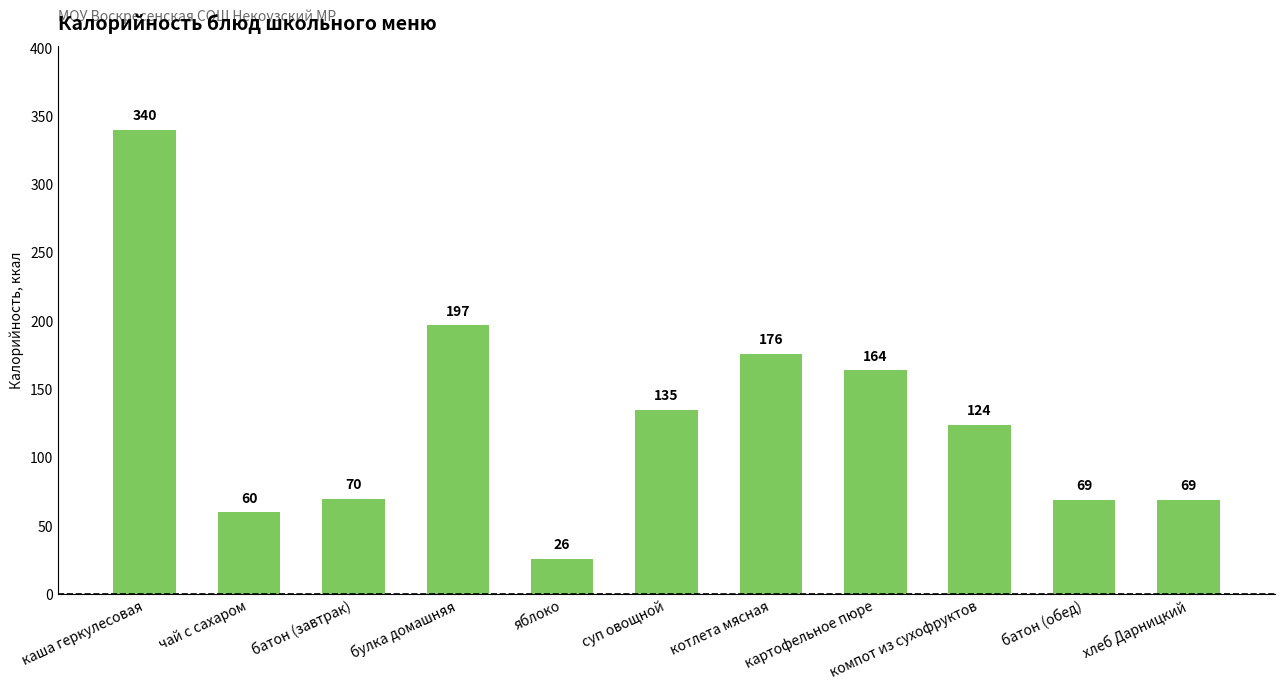

What is the label of the 2nd bar from the right?

батон (обед)